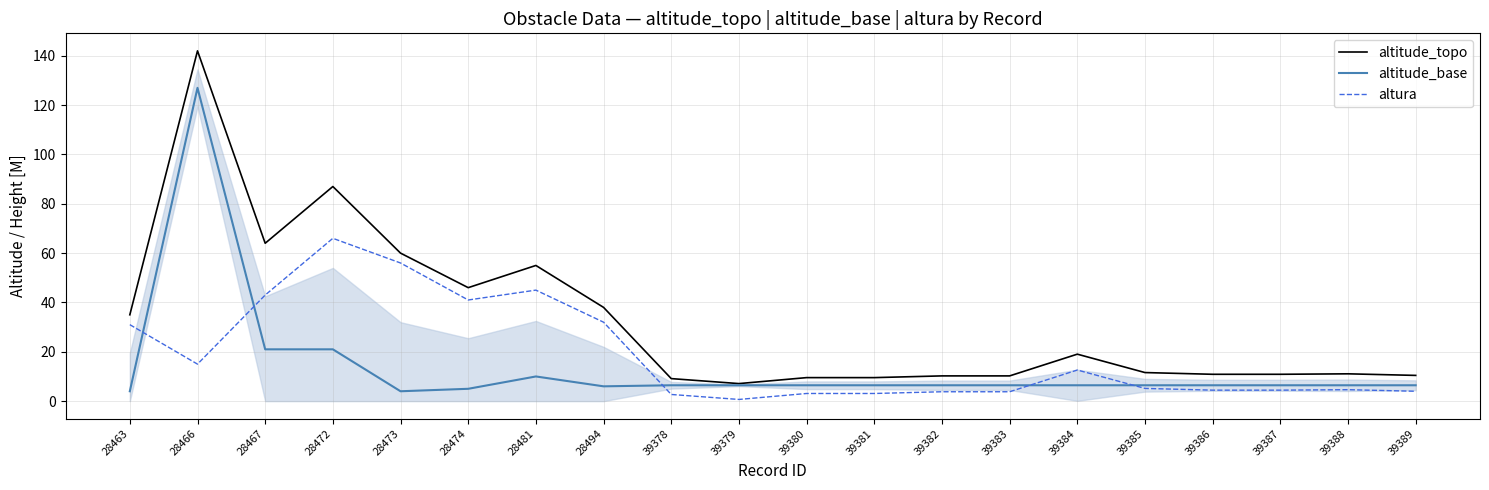

Between which two adjacent categories do altura and altitude_base first intersect?

28463 and 28466